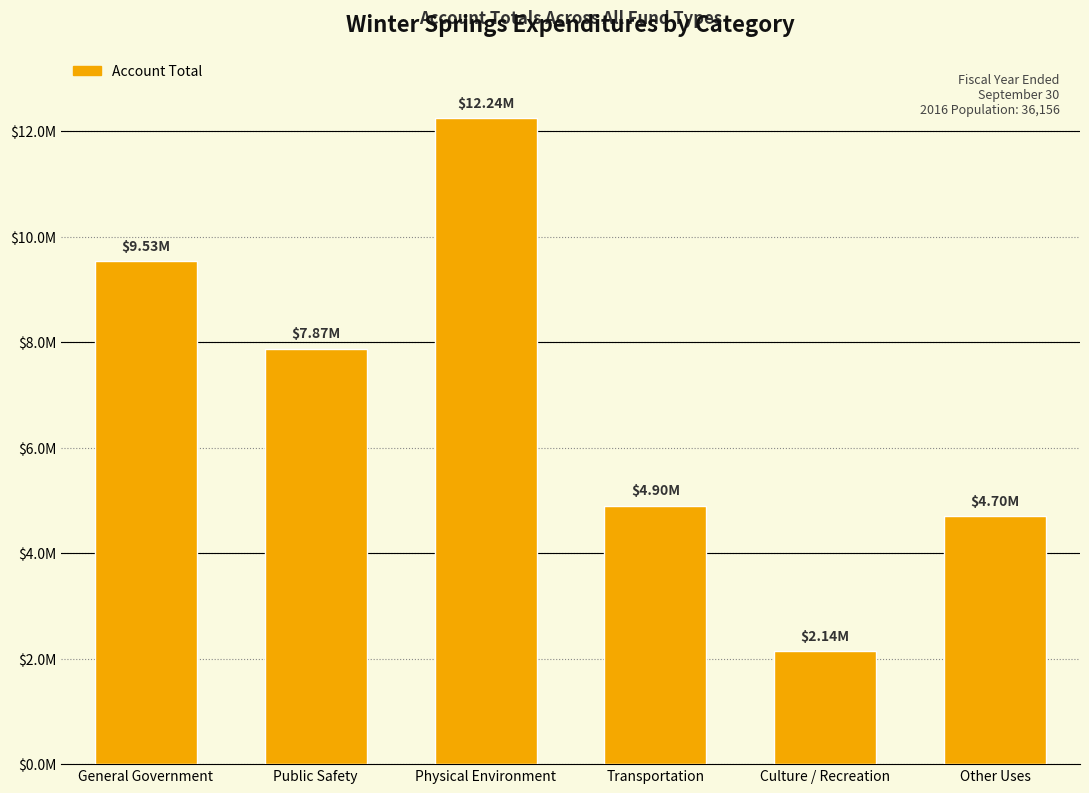

What is the label of the 5th bar from the left?

Culture / Recreation